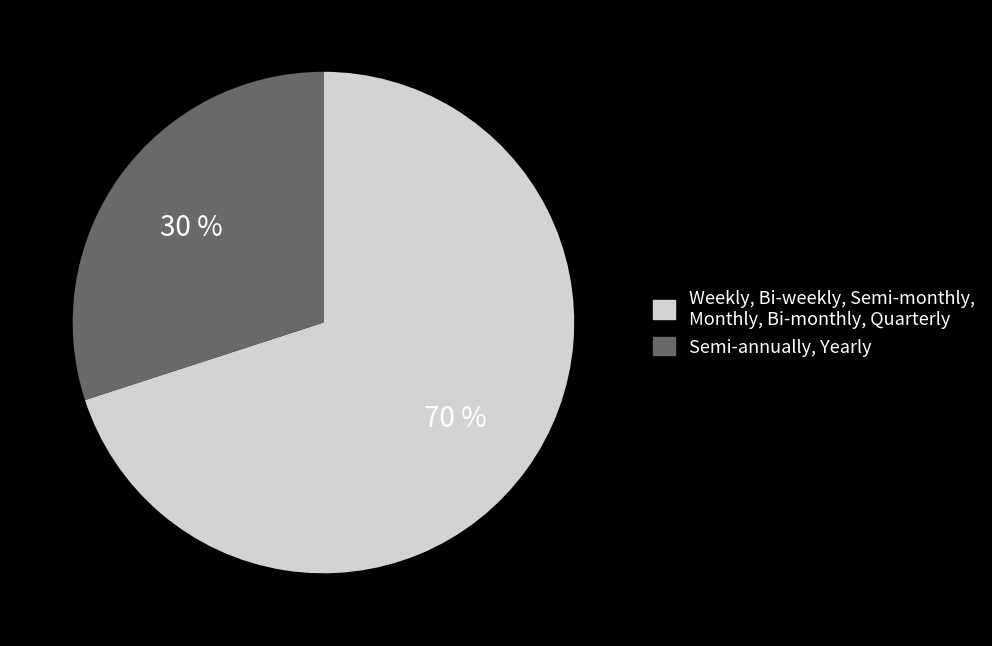

To the nearest percent, what is the difference between the largest and smallest slice percentages?

40%